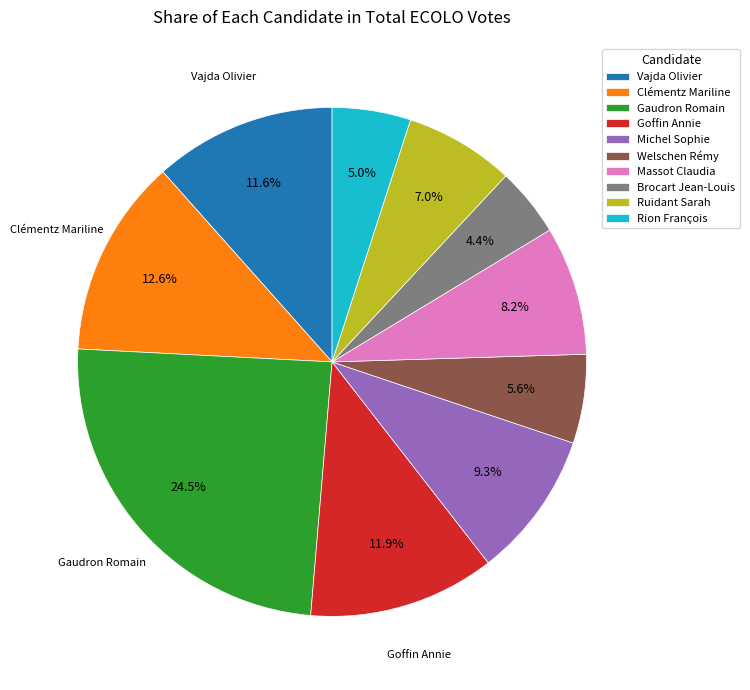

Which slice is the smallest?

Brocart Jean-Louis